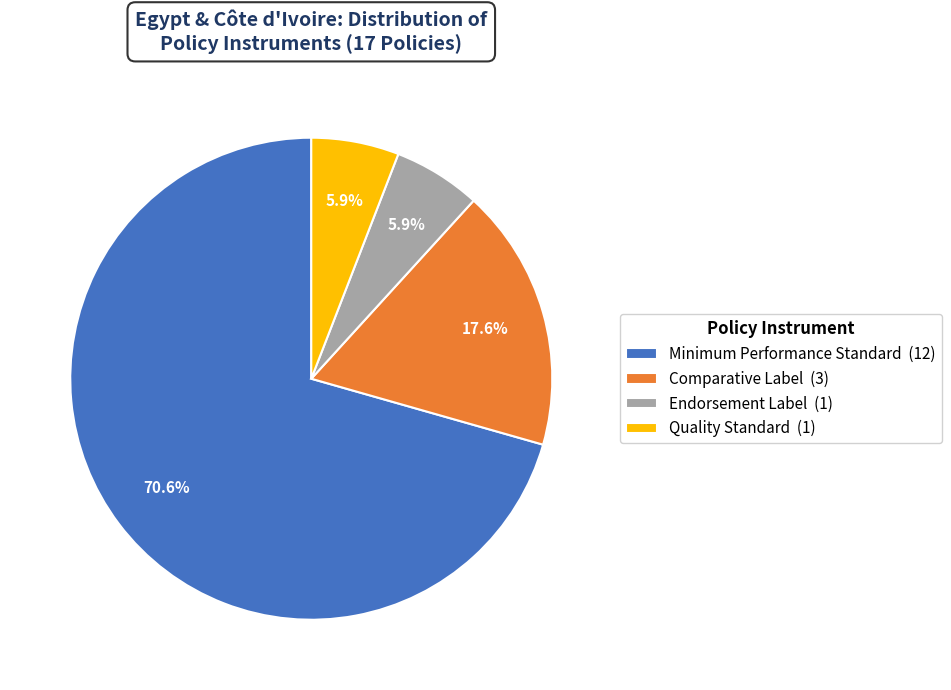

What is the ratio of the value at Comparative Label (3) to the value at Quality Standard (1)?

3.0